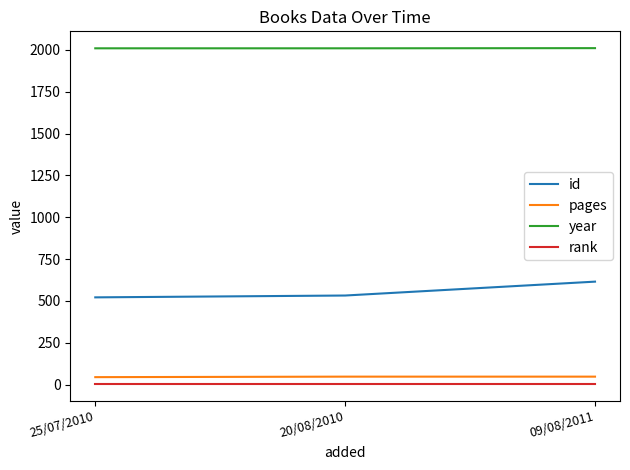

What is the maximum value for year?

2011